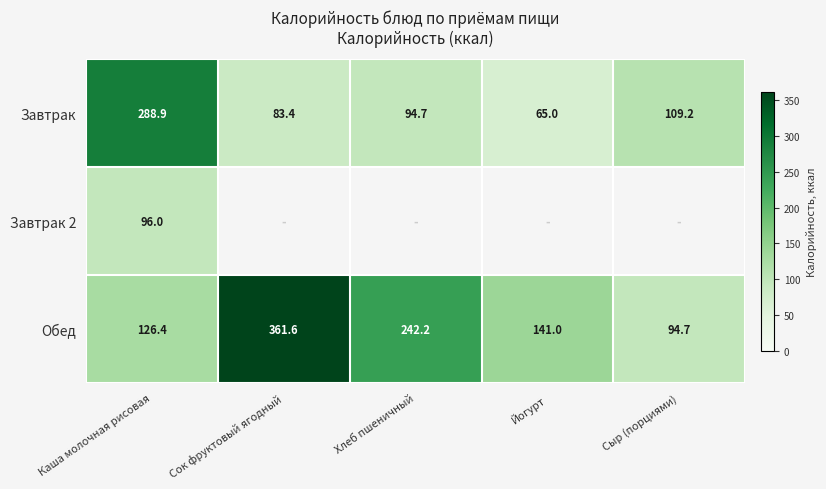

At Каша молочная рисовая, list the series in order from smallest to largest.

Завтрак 2, Обед, Завтрак